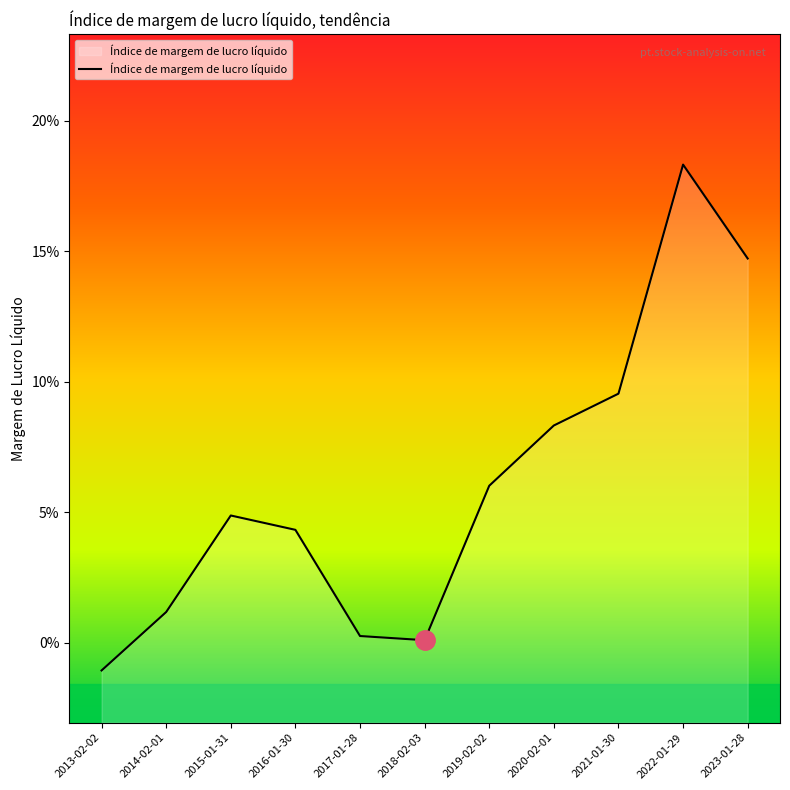

At which category does the data reach its first local peak?

2015-01-31